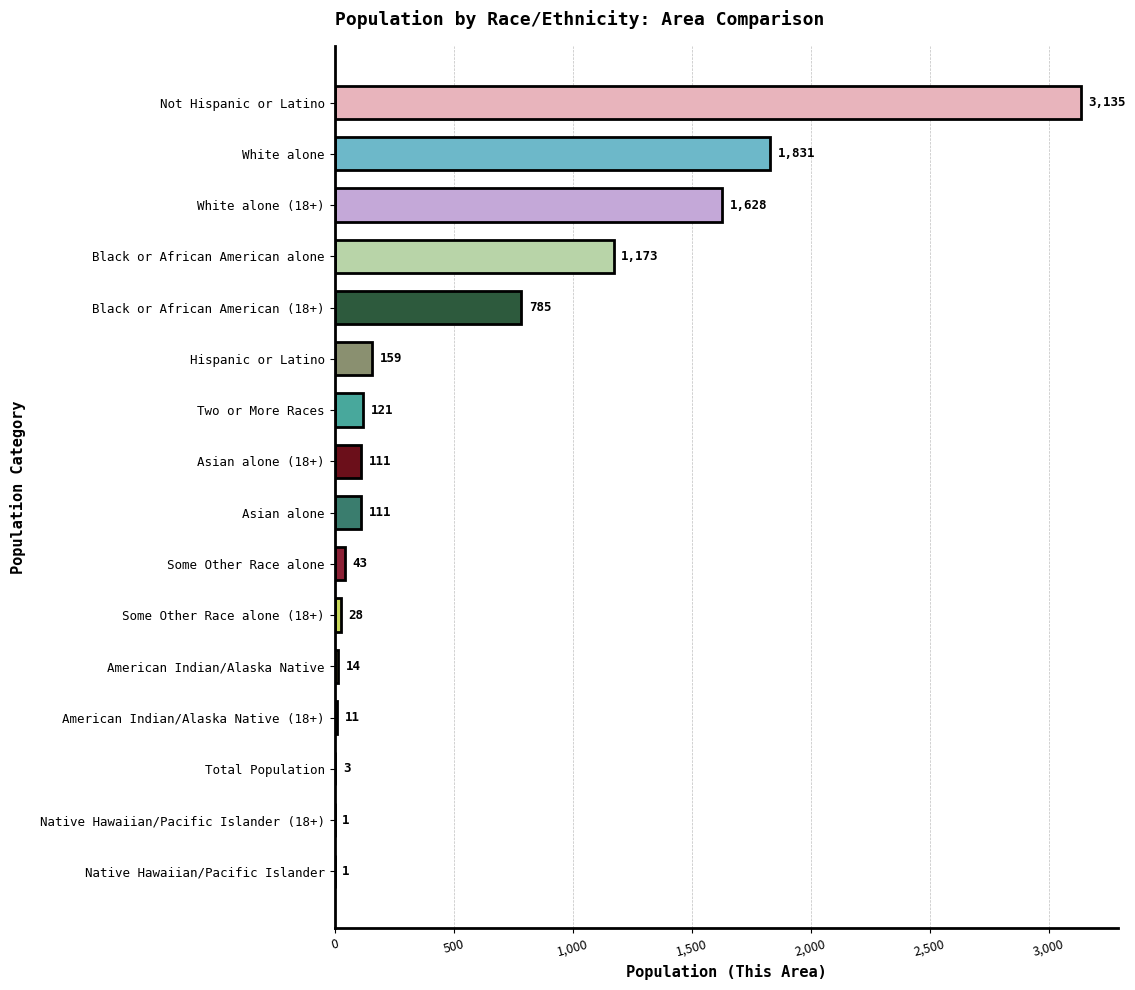

What is the change in value from Hispanic or Latino to Black or African American alone?

+1014